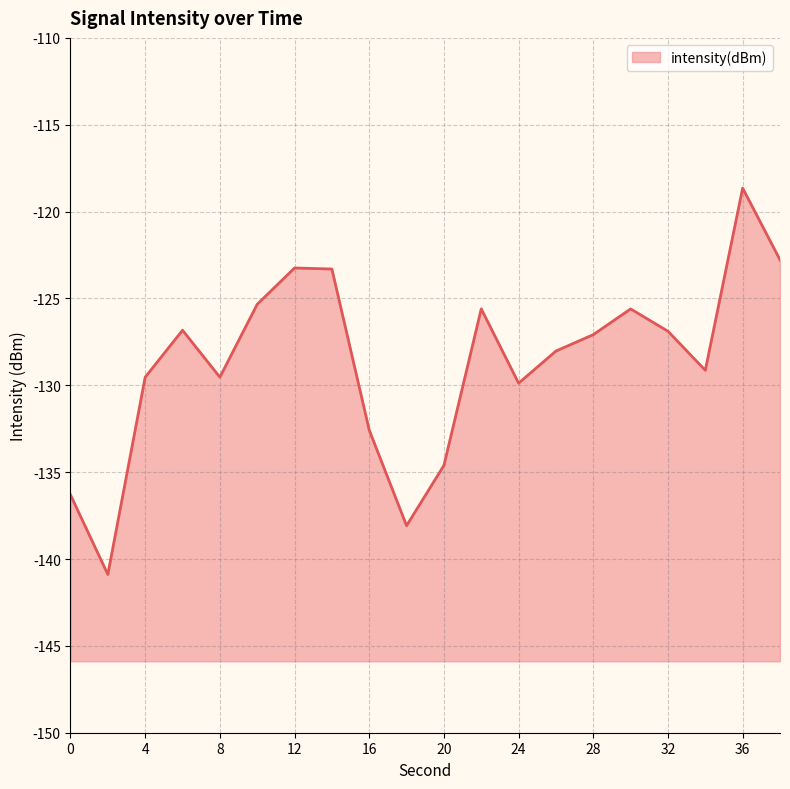

Reading left to right, extract all data points from this chart.

-136.3	-140.9	-129.5	-126.8	-129.5	-125.3	-123.2	-123.3	-132.6	-138.1	-134.6	-125.6	-129.9	-128.0	-127.1	-125.6	-126.9	-129.1	-118.6	-122.8